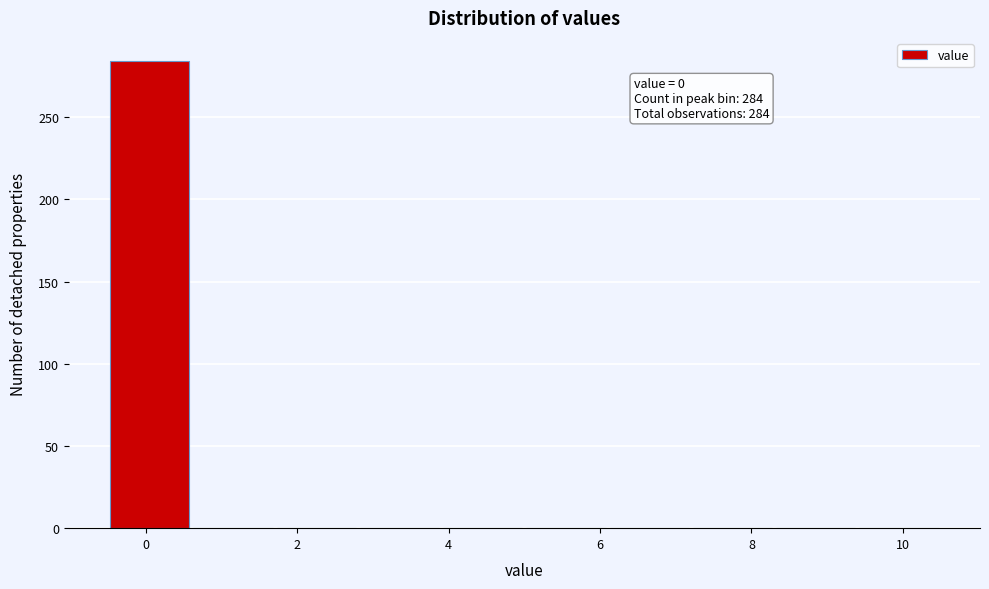

Which range on the x-axis has the tallest bar?

-0.5 to 0.6